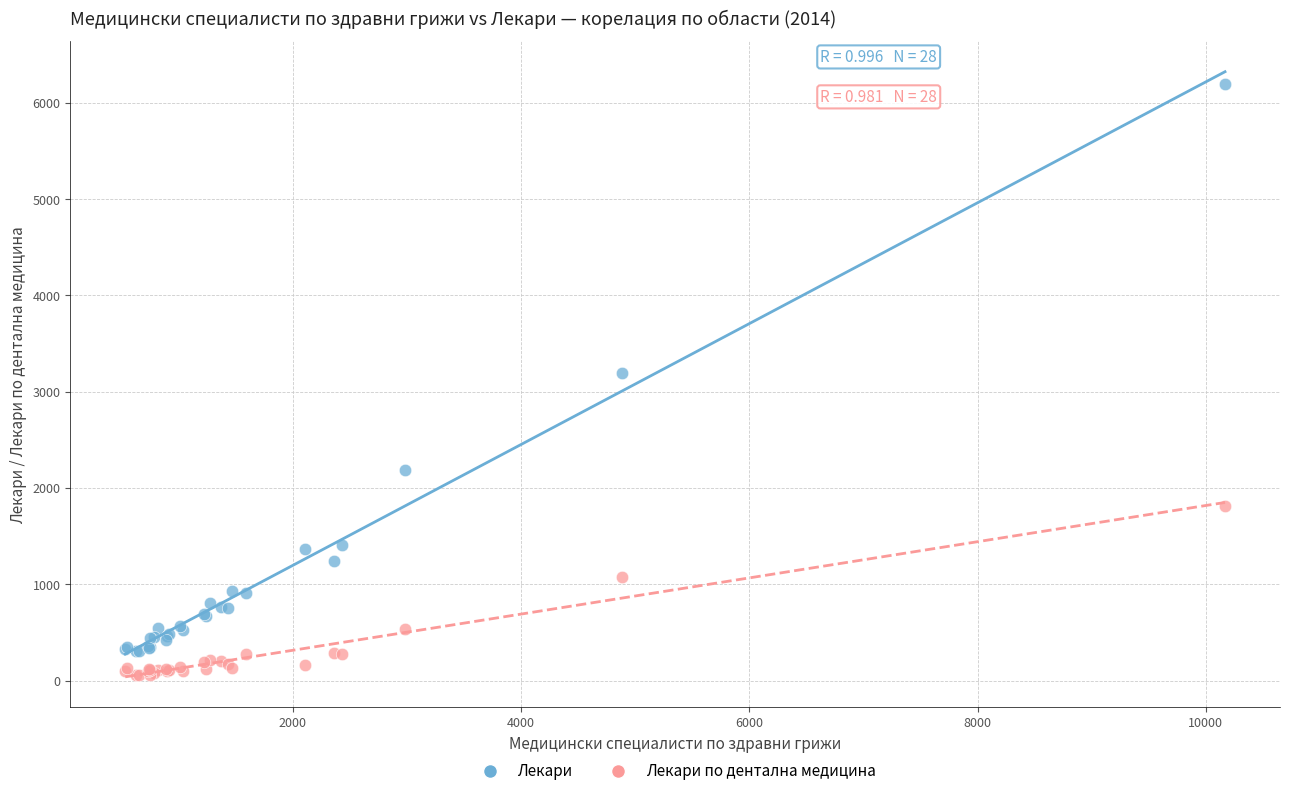

What are all the series names shown in the legend?

Лекари, Лекари по дентална медицина